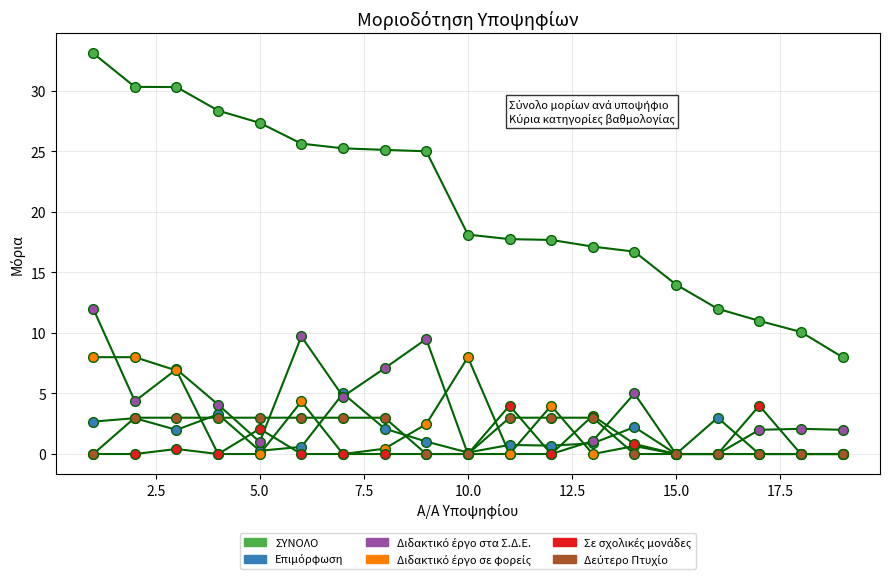

Reading right to left, transcribe all the data shown in this chart.

ΣΥΝΟΛΟ: 8.0	10.1	11.0	12.0	14.0	16.7	17.1	17.7	17.8	18.1	25.0	25.1	25.2	25.6	27.4	28.4	30.3	30.3	33.1
Επιμόρφωση: 0.0	0.0	0.0	3.0	0.0	2.2	0.9	0.7	0.8	0.1	1.0	2.1	5.0	0.6	0.3	3.3	2.0	3.0	2.7
Διδακτικό έργο στα Σ.Δ.Ε.: 2.0	2.1	2.0	0.0	0.0	5.0	1.1	0.0	0.0	0.0	9.5	7.1	4.8	9.7	1.0	4.1	7.0	4.4	12.0
Διδακτικό έργο σε φορείς: 0.0	0.0	0.0	0.0	0.0	0.7	0.0	4.0	0.0	8.0	2.5	0.4	0.0	4.3	0.0	0.0	6.9	8.0	8.0
Σε σχολικές μονάδες: 0.0	0.0	4.0	0.0	0.0	0.8	3.2	0.0	4.0	0.0	0.0	0.0	0.0	0.0	2.1	0.0	0.4	0.0	0.0
Δεύτερο Πτυχίο: 0.0	0.0	0.0	0.0	0.0	0.0	3.0	3.0	3.0	0.0	0.0	3.0	3.0	3.0	3.0	3.0	3.0	3.0	0.0